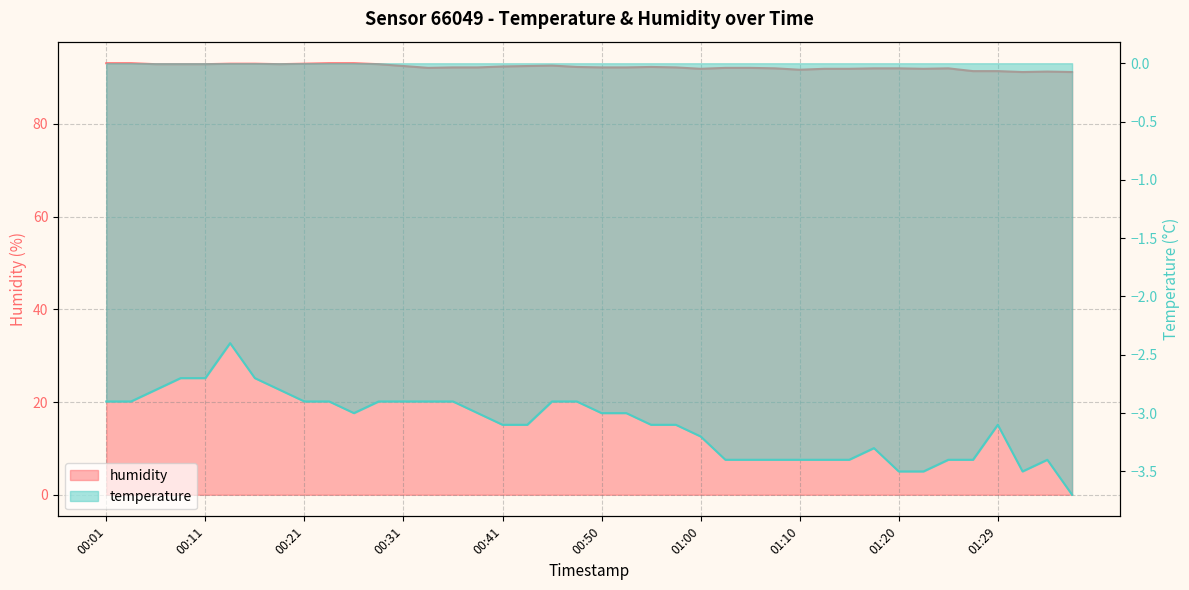

True or false: humidity and temperature intersect in this chart.

False